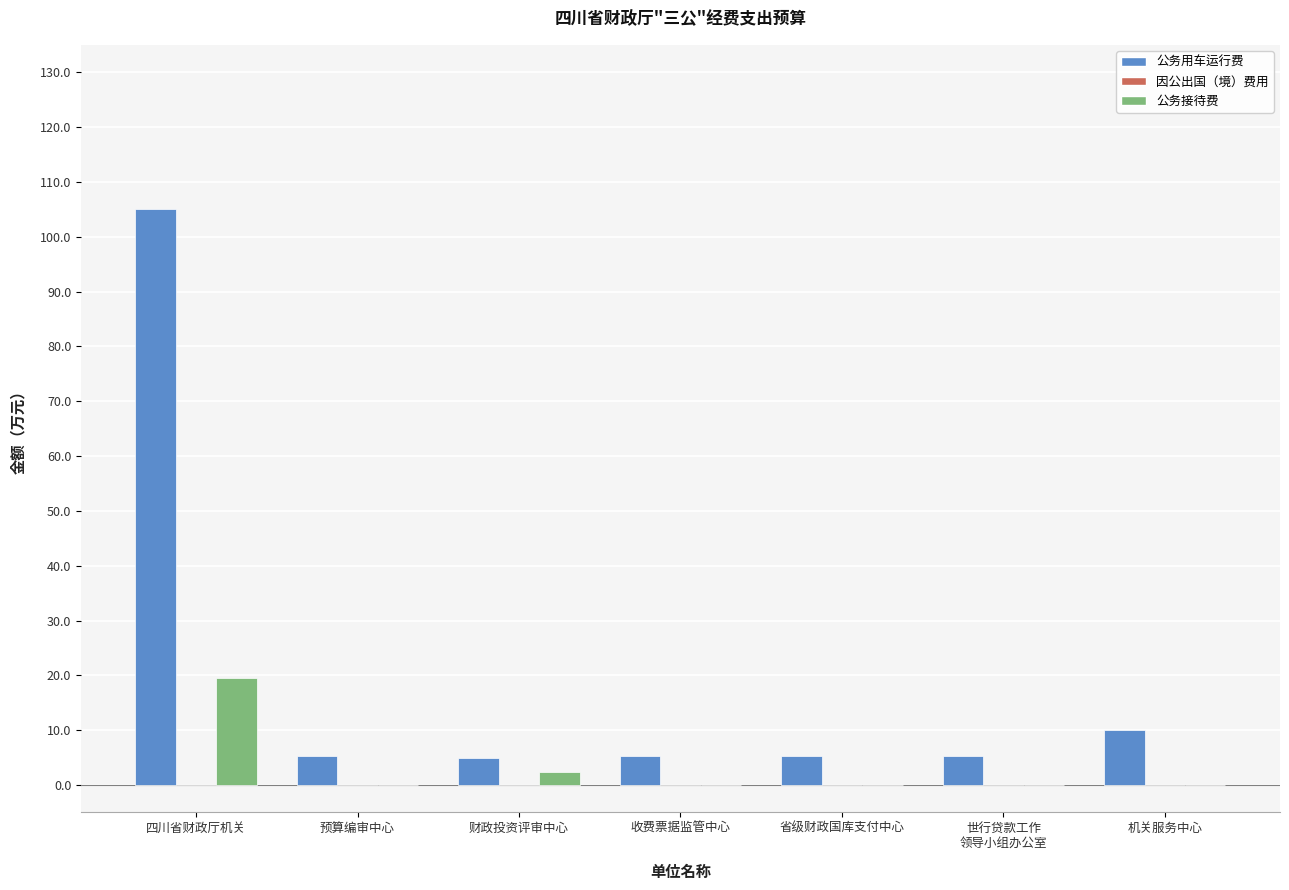

Which category has the highest value across all series?

四川省财政厅机关